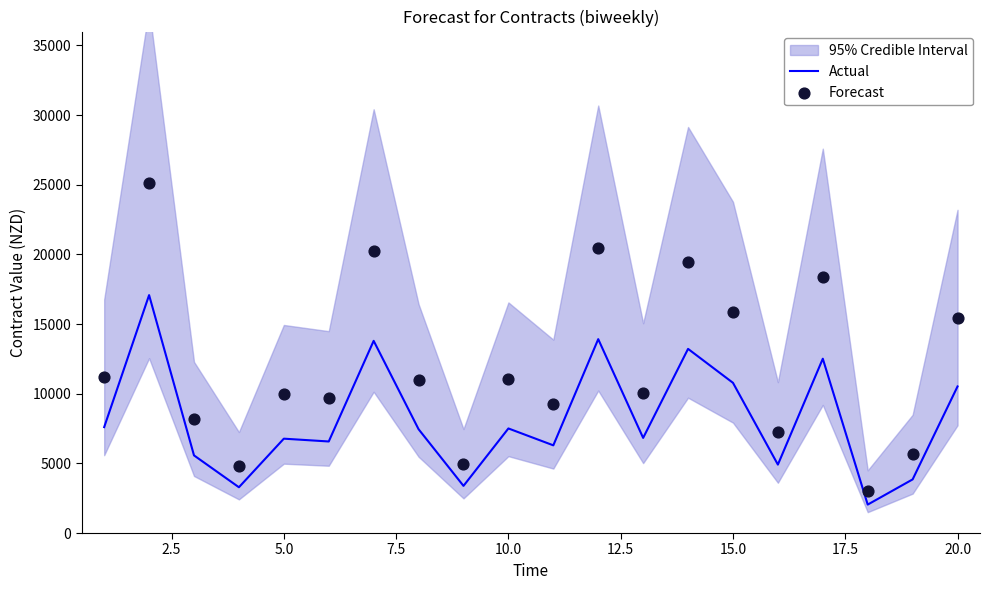

Which series contains the lowest Y value?

Actual